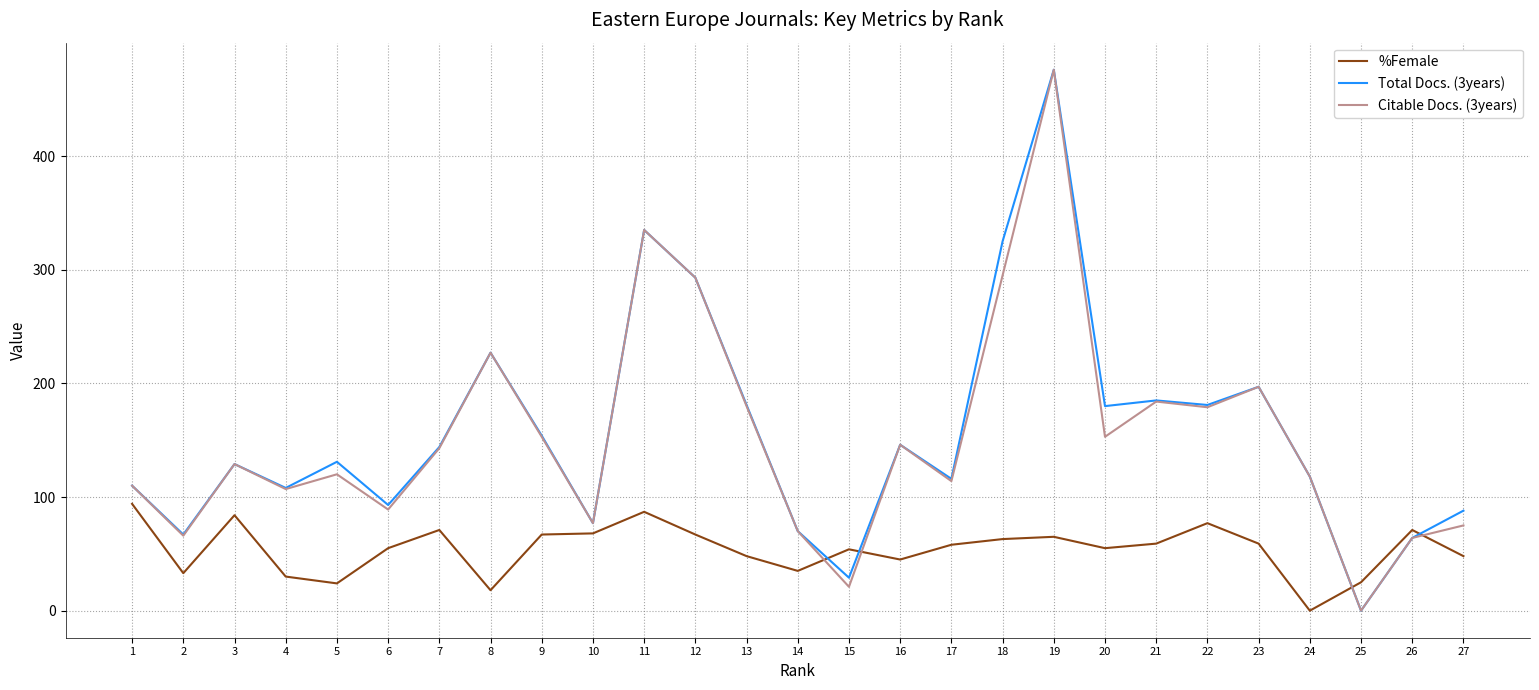

Is it true that Total Docs. (3years) equals 476 at 19?

True